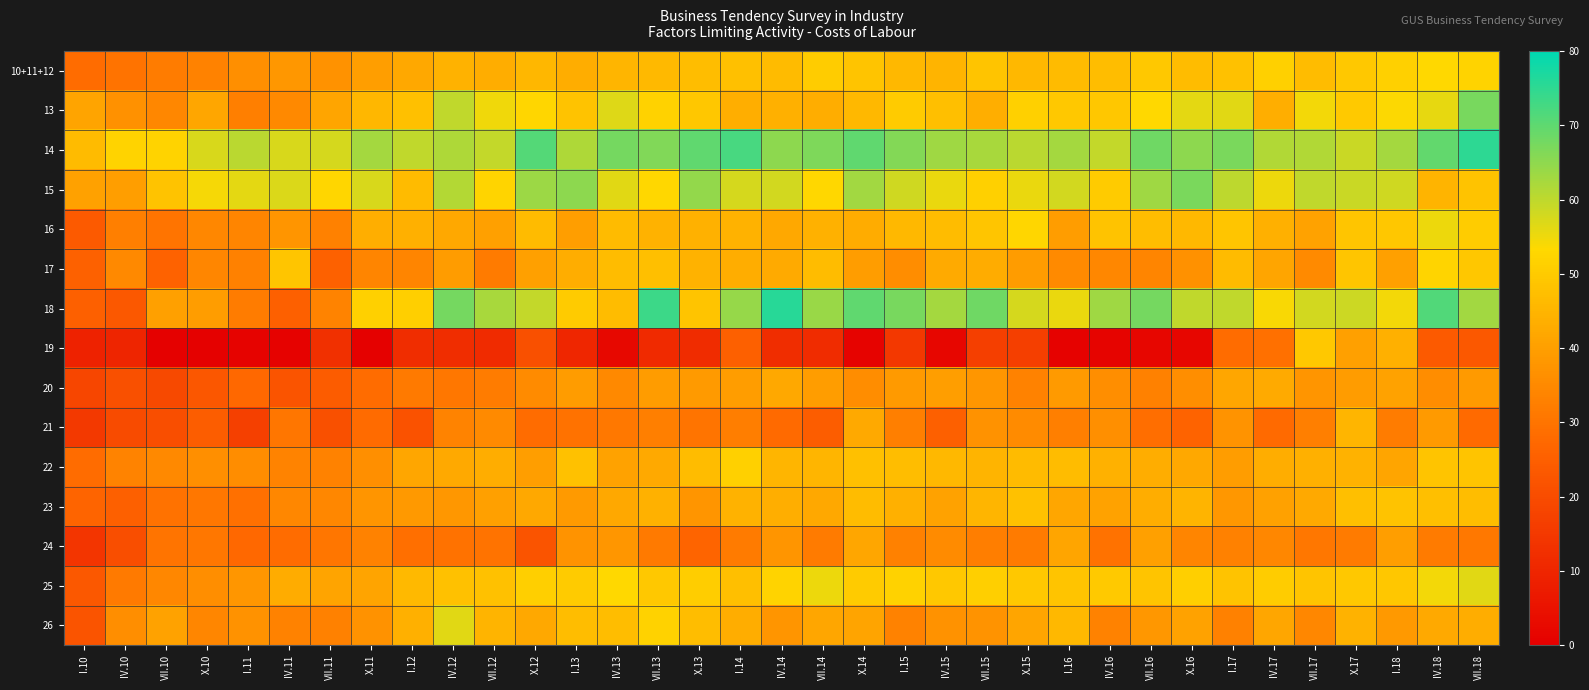

How many data points does each series have?

35